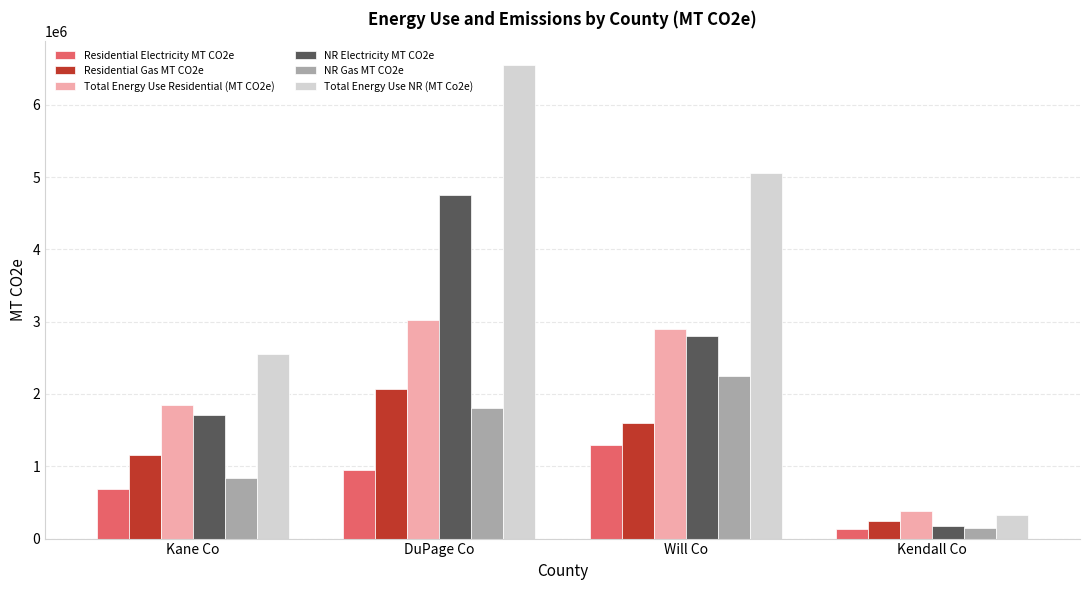

At which category is the sum across all series the highest?

DuPage Co